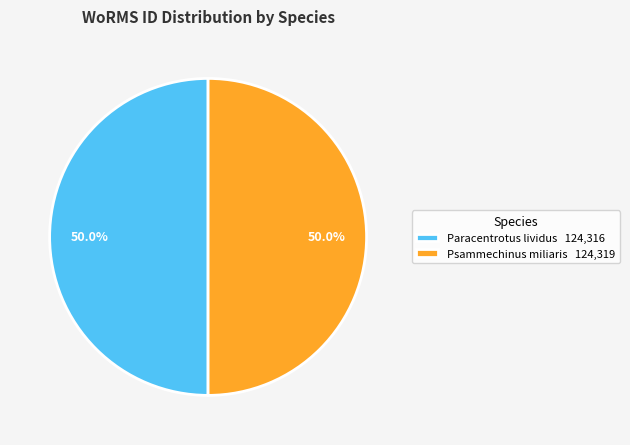

Approximately how many times larger is the value at Paracentrotus lividus 124,316 compared to Psammechinus miliaris 124,319?

1.0